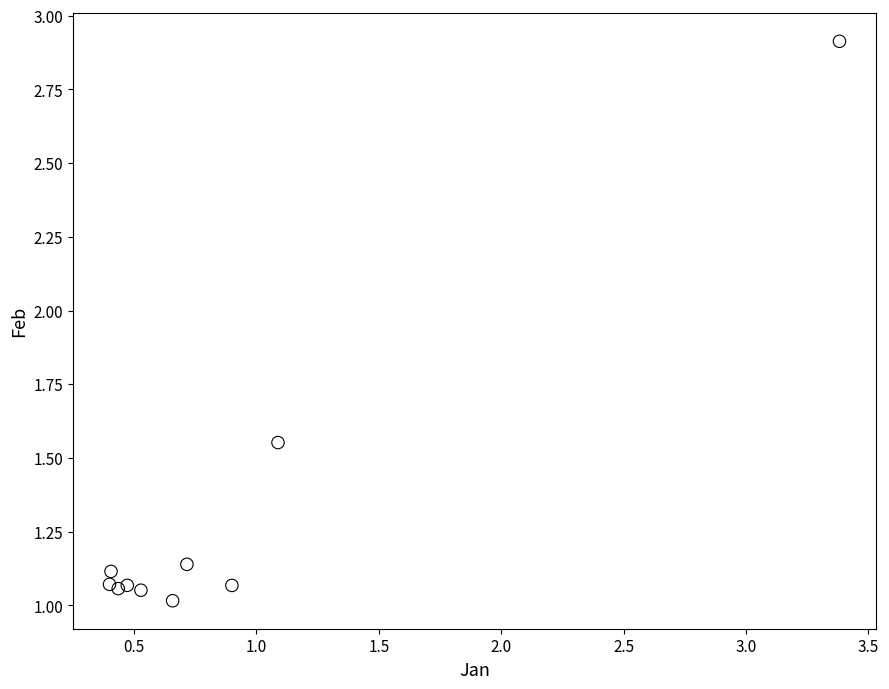

What is the average X value?

0.9